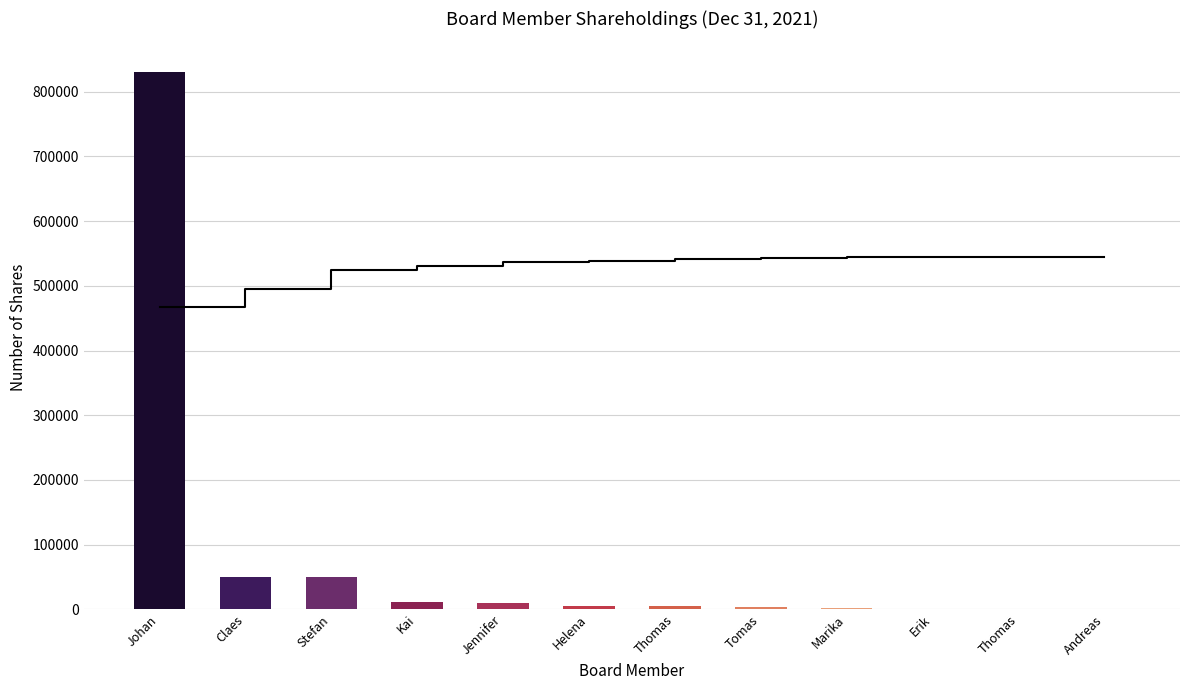

Rank the series at Johan from highest to lowest value.

Shareholding, Cumulative